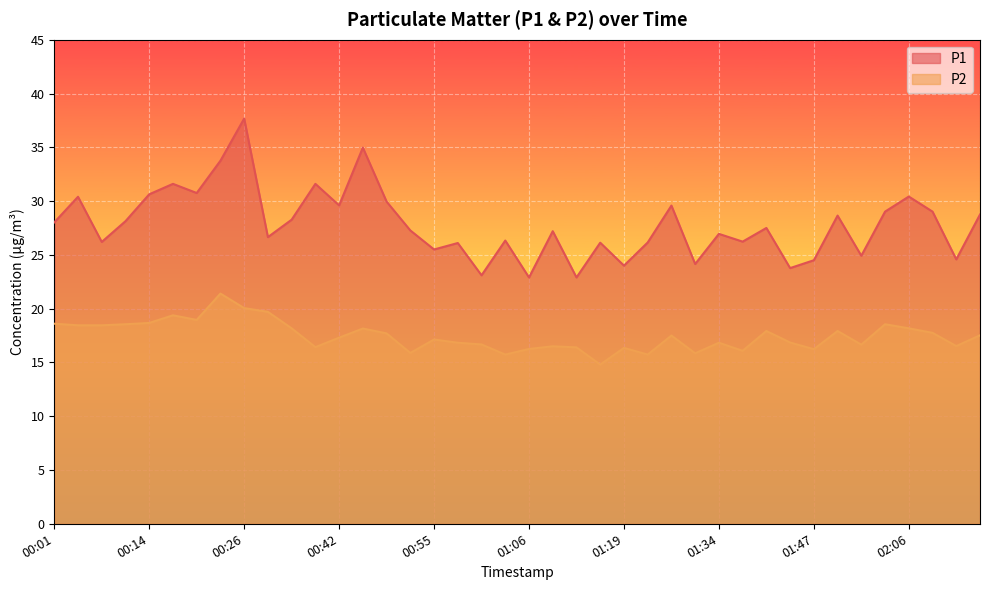

The value of P1 at 00:55 is 16.8. True or false?

False